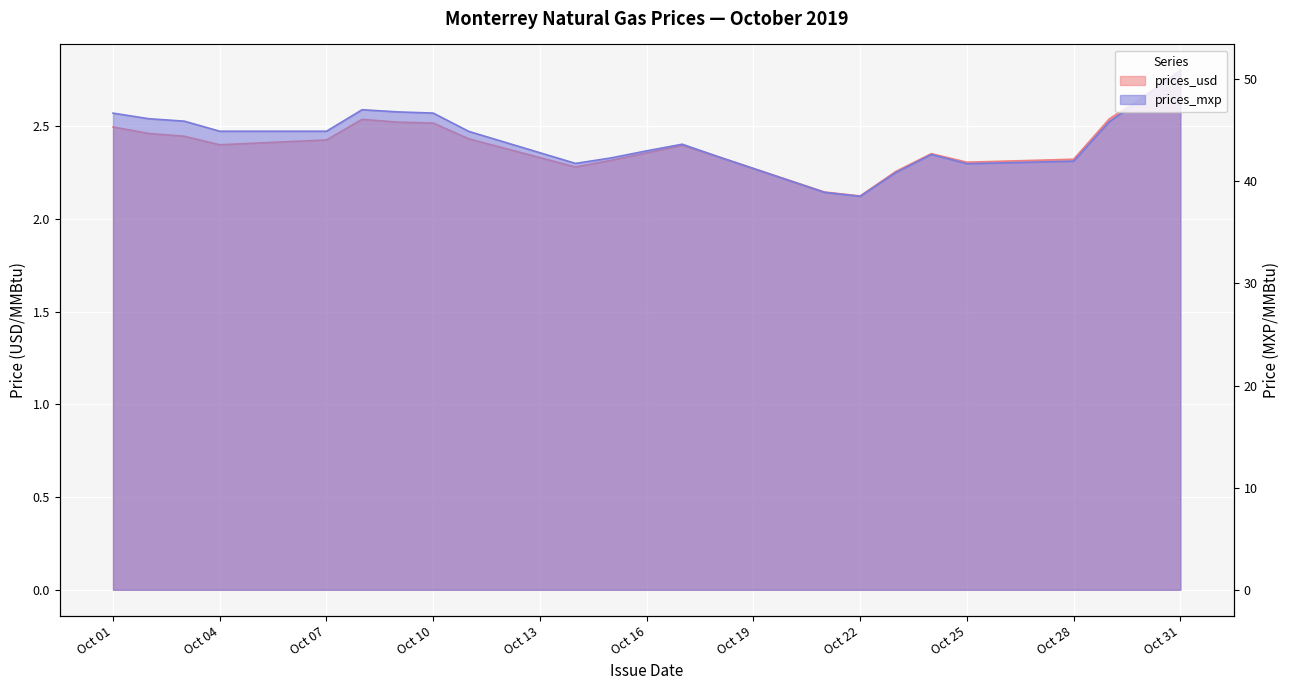

What is the value of the prices_usd point at the 21st from the left?

2.5